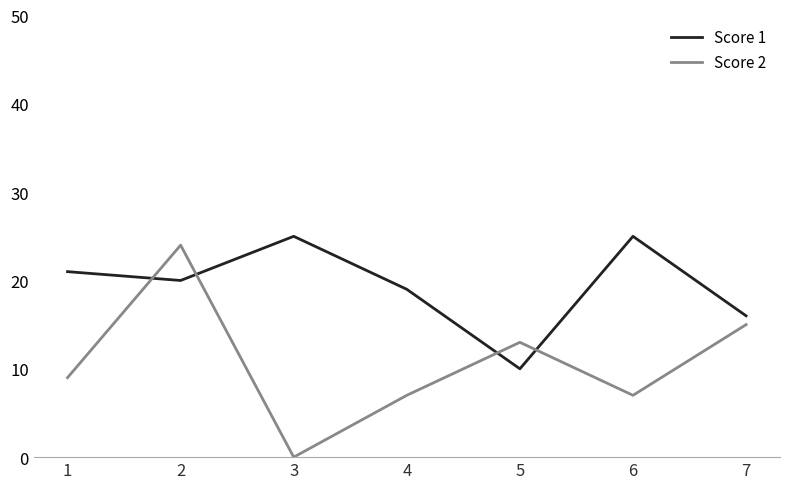

What is the sum of all Score 2 values?

75